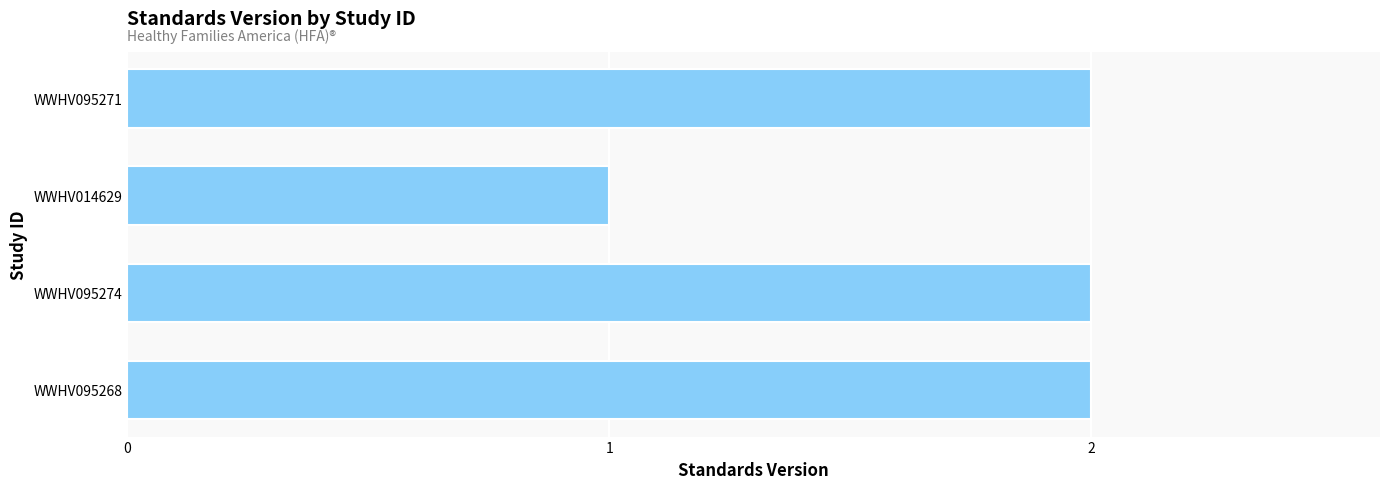

What is the greatest value displayed?

2